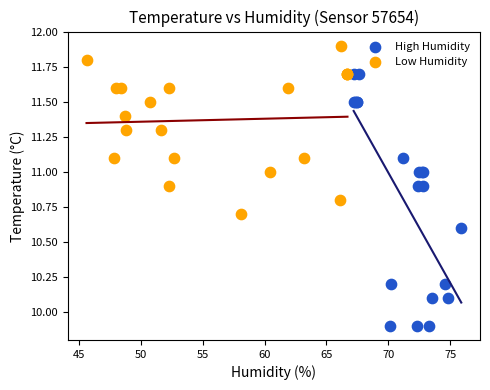

What are all the series names shown in the legend?

High Humidity, Low Humidity